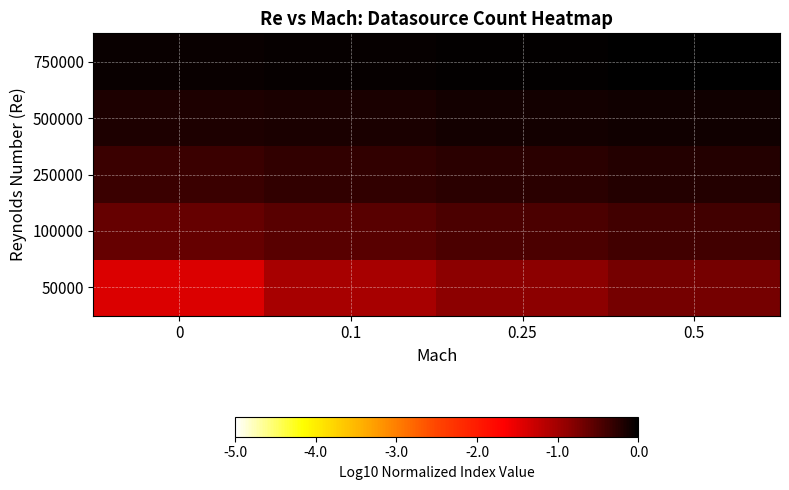

Reading right to left, list all the values displayed in this chart.

50000: 0.5=-0.7	0.25=-0.9	0.1=-1.1	0=-1.4
100000: 0.5=-0.4	0.25=-0.5	0.1=-0.5	0=-0.6
250000: 0.5=-0.2	0.25=-0.3	0.1=-0.3	0=-0.4
500000: 0.5=-0.1	0.25=-0.1	0.1=-0.2	0=-0.2
750000: 0.5=0.0	0.25=-0.0	0.1=-0.0	0=-0.1